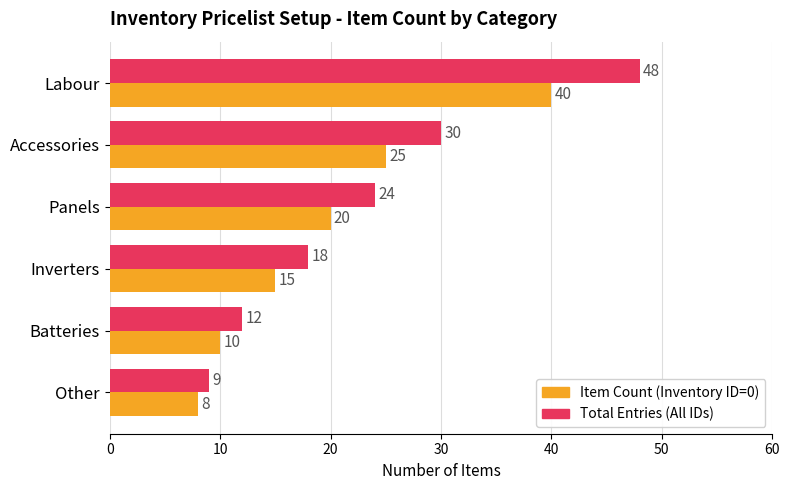

Rank the categories by Total Entries (All IDs) value from lowest to highest.

Other, Batteries, Inverters, Panels, Accessories, Labour